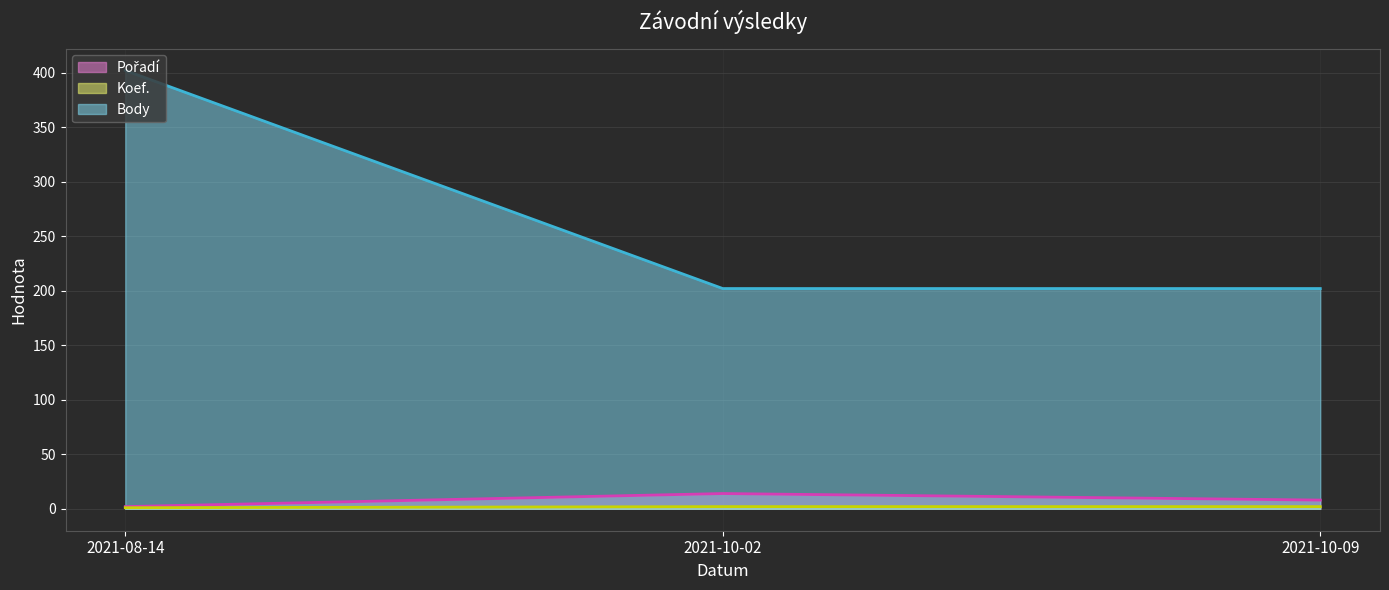

How many data points does each series have?

3